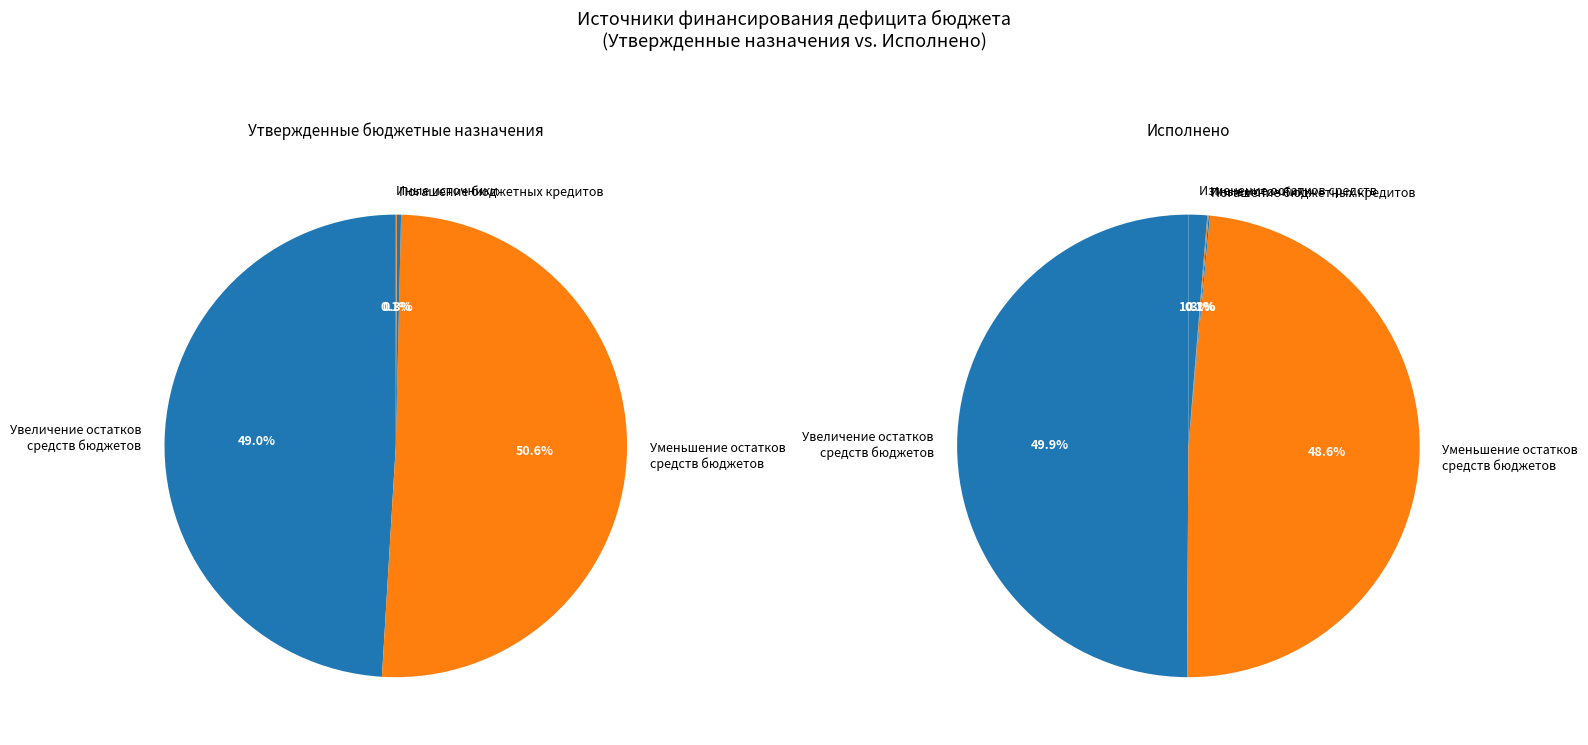

Is there any slice that represents more than half of the pie?

No